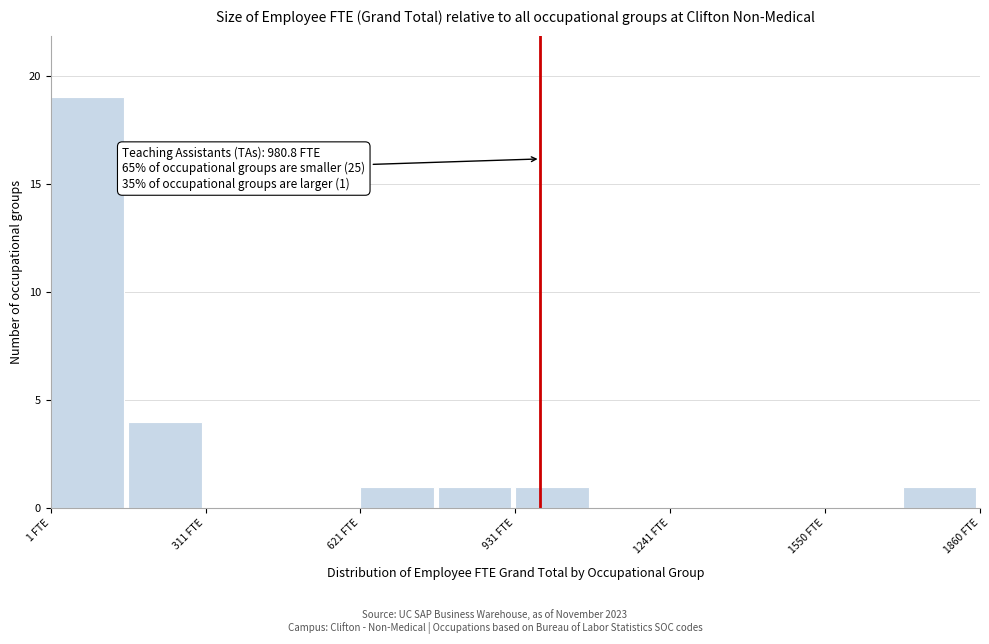

Around what value on the x-axis is the tallest bar? Give the approximate position of its centre, as read against the axis.

50